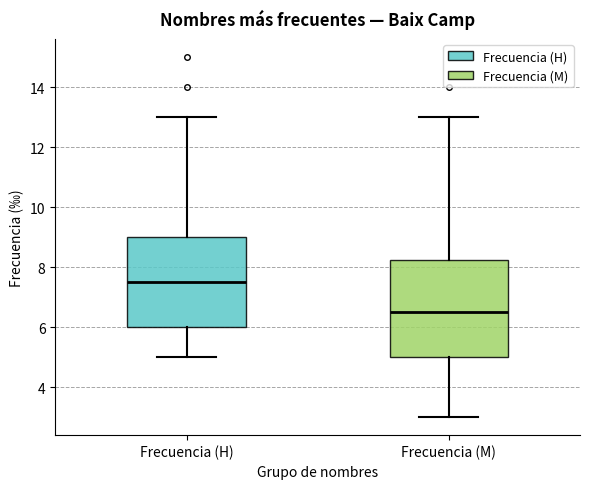

Which box is the tallest, from its lower edge to its upper edge?

Frecuencia (M)